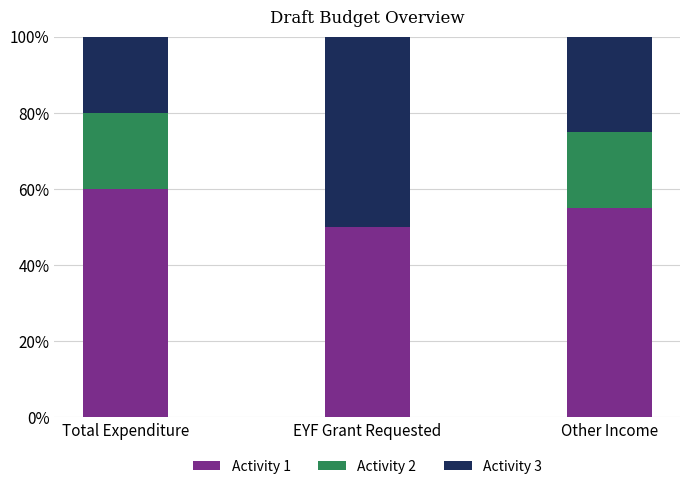

Are the bars horizontal?

No